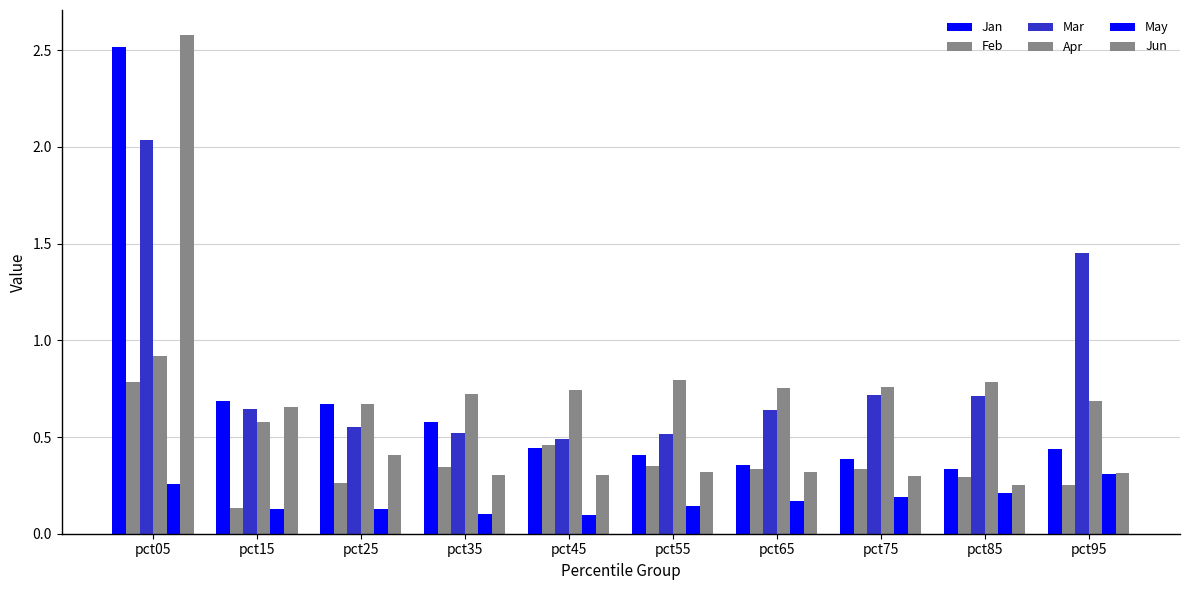

How many data points does each series have?

10